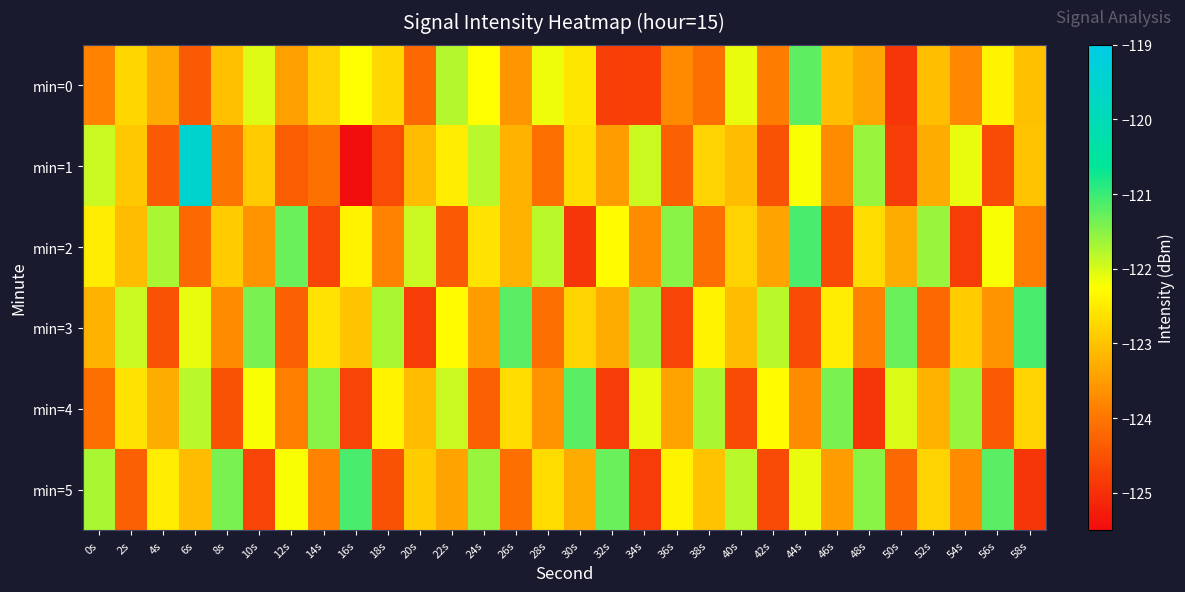

Reading left to right, what are all the values shown in this chart?

min=0: 0s=-123.8	2s=-122.8	4s=-123.3	6s=-124.4	8s=-123.1	10s=-122.0	12s=-123.4	14s=-122.8	16s=-122.3	18s=-122.7	20s=-124.2	22s=-121.8	24s=-122.3	26s=-123.6	28s=-122.1	30s=-122.6	32s=-124.8	34s=-124.8	36s=-123.7	38s=-124.1	40s=-122.1	42s=-123.9	44s=-121.2	46s=-123.1	48s=-123.4	50s=-124.9	52s=-123.1	54s=-123.7	56s=-122.4	58s=-123.0
min=1: 0s=-121.9	2s=-122.9	4s=-124.4	6s=-119.5	8s=-124.0	10s=-122.9	12s=-124.3	14s=-124.1	16s=-125.5	18s=-124.6	20s=-123.1	22s=-122.5	24s=-121.8	26s=-123.2	28s=-124.1	30s=-122.7	32s=-123.5	34s=-121.9	36s=-124.3	38s=-122.8	40s=-123.1	42s=-124.5	44s=-122.2	46s=-123.7	48s=-121.6	50s=-124.8	52s=-123.3	54s=-122.1	56s=-124.6	58s=-123.0
min=2: 0s=-122.5	2s=-123.1	4s=-121.7	6s=-124.2	8s=-122.9	10s=-123.6	12s=-121.3	14s=-124.7	16s=-122.4	18s=-123.8	20s=-121.9	22s=-124.4	24s=-122.6	26s=-123.2	28s=-121.8	30s=-124.9	32s=-122.3	34s=-123.7	36s=-121.5	38s=-124.1	40s=-122.8	42s=-123.4	44s=-121.1	46s=-124.6	48s=-122.7	50s=-123.3	52s=-121.6	54s=-124.8	56s=-122.2	58s=-123.9
min=3: 0s=-123.2	2s=-121.9	4s=-124.5	6s=-122.1	8s=-123.7	10s=-121.4	12s=-124.3	14s=-122.6	16s=-123.0	18s=-121.7	20s=-124.8	22s=-122.3	24s=-123.5	26s=-121.2	28s=-124.1	30s=-122.8	32s=-123.3	34s=-121.6	36s=-124.7	38s=-122.4	40s=-123.1	42s=-121.8	44s=-124.6	46s=-122.5	48s=-123.8	50s=-121.3	52s=-124.2	54s=-122.9	56s=-123.6	58s=-121.1
min=4: 0s=-124.1	2s=-122.6	4s=-123.3	6s=-121.8	8s=-124.5	10s=-122.2	12s=-123.9	14s=-121.5	16s=-124.7	18s=-122.4	20s=-123.1	22s=-121.9	24s=-124.3	26s=-122.7	28s=-123.6	30s=-121.2	32s=-124.8	34s=-122.1	36s=-123.4	38s=-121.7	40s=-124.6	42s=-122.3	44s=-123.7	46s=-121.4	48s=-124.9	50s=-122.0	52s=-123.2	54s=-121.6	56s=-124.4	58s=-122.8
min=5: 0s=-121.7	2s=-124.3	4s=-122.5	6s=-123.1	8s=-121.4	10s=-124.7	12s=-122.2	14s=-123.8	16s=-121.1	18s=-124.5	20s=-122.9	22s=-123.4	24s=-121.6	26s=-124.1	28s=-122.7	30s=-123.3	32s=-121.3	34s=-124.8	36s=-122.4	38s=-123.0	40s=-121.8	42s=-124.6	44s=-122.1	46s=-123.5	48s=-121.5	50s=-124.2	52s=-122.8	54s=-123.7	56s=-121.2	58s=-124.9